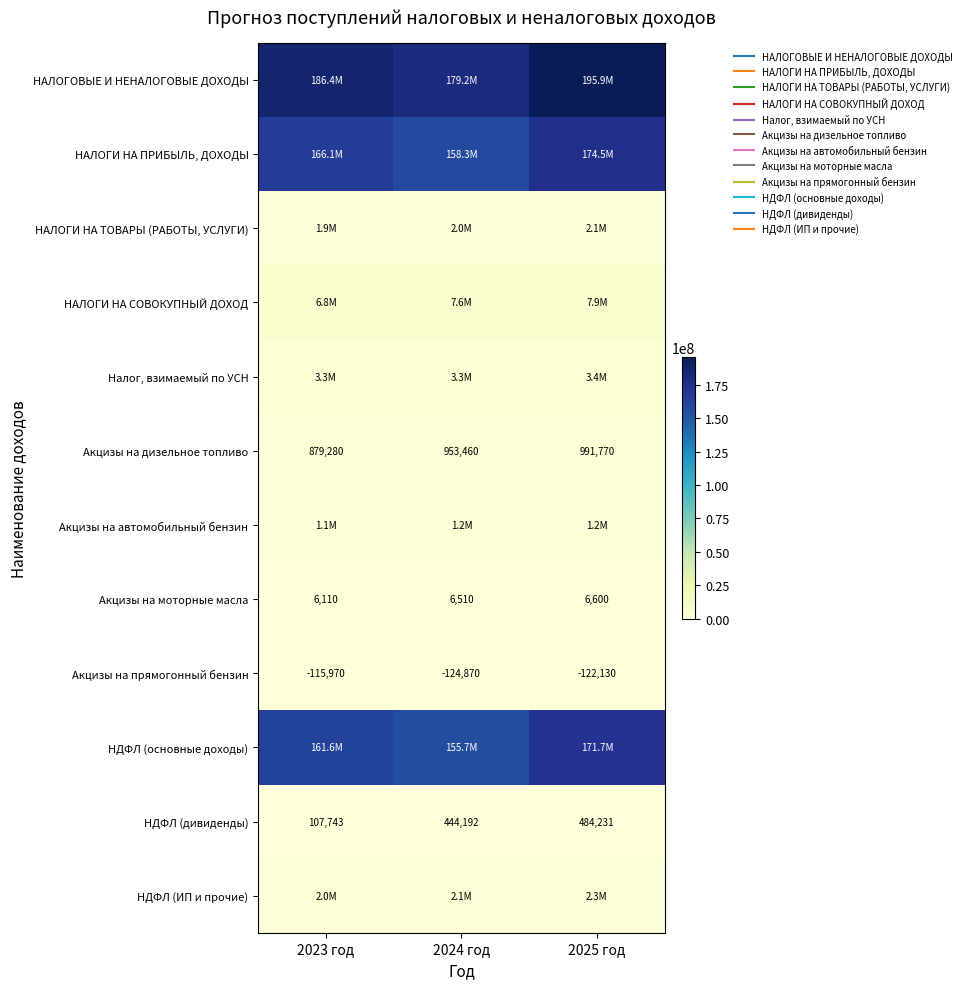

What is the sum of the НДФЛ (ИП и прочие) values at 2023 год and 2024 год?

4116051.6